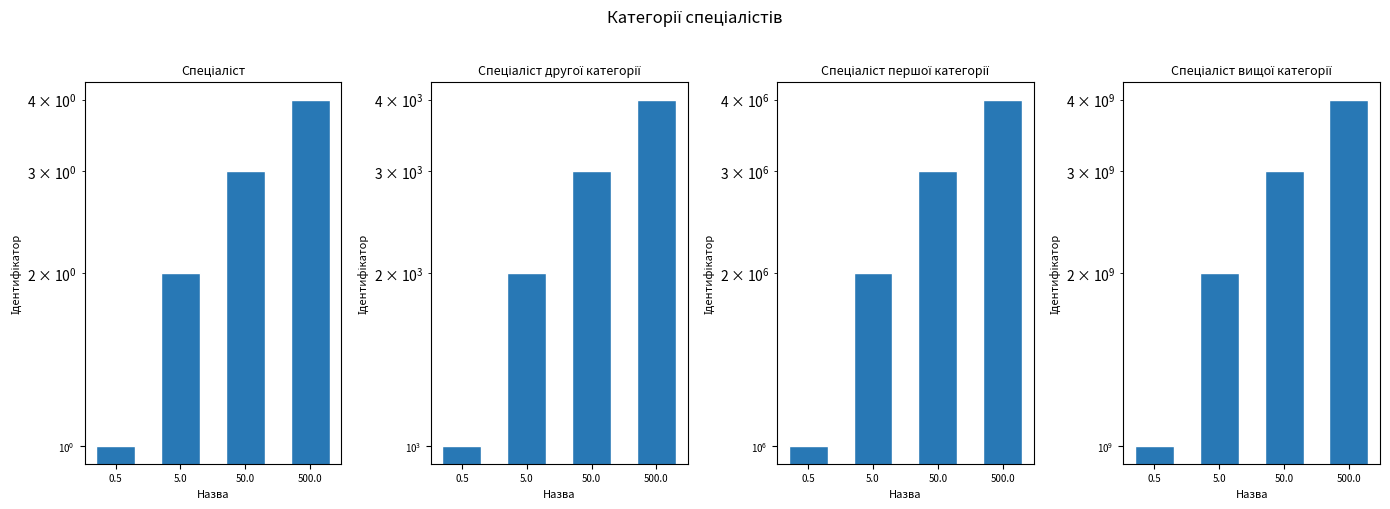

What is the value of the Спеціаліст другої категорії bar at the 4th from the left?

4000